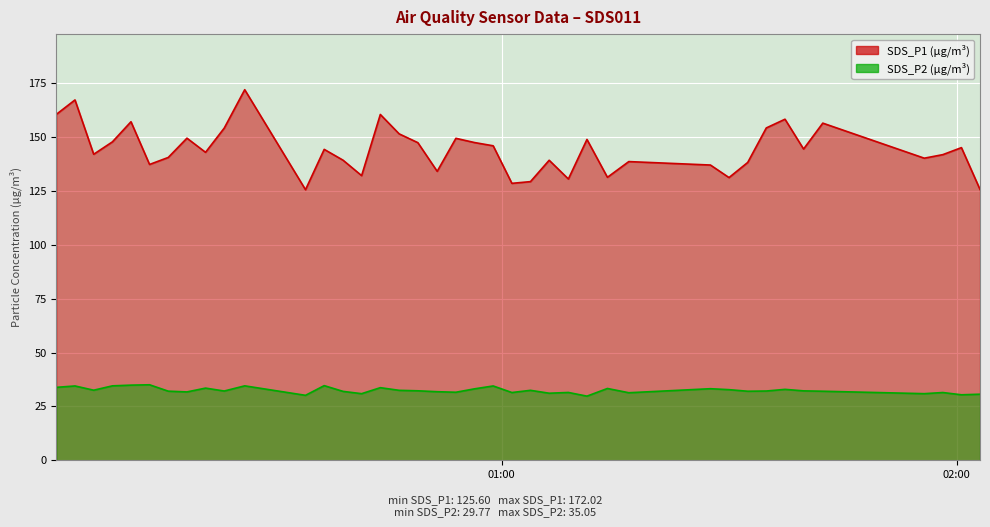

What is the label of the 8th point from the right?

2022/01/12 01:34:54